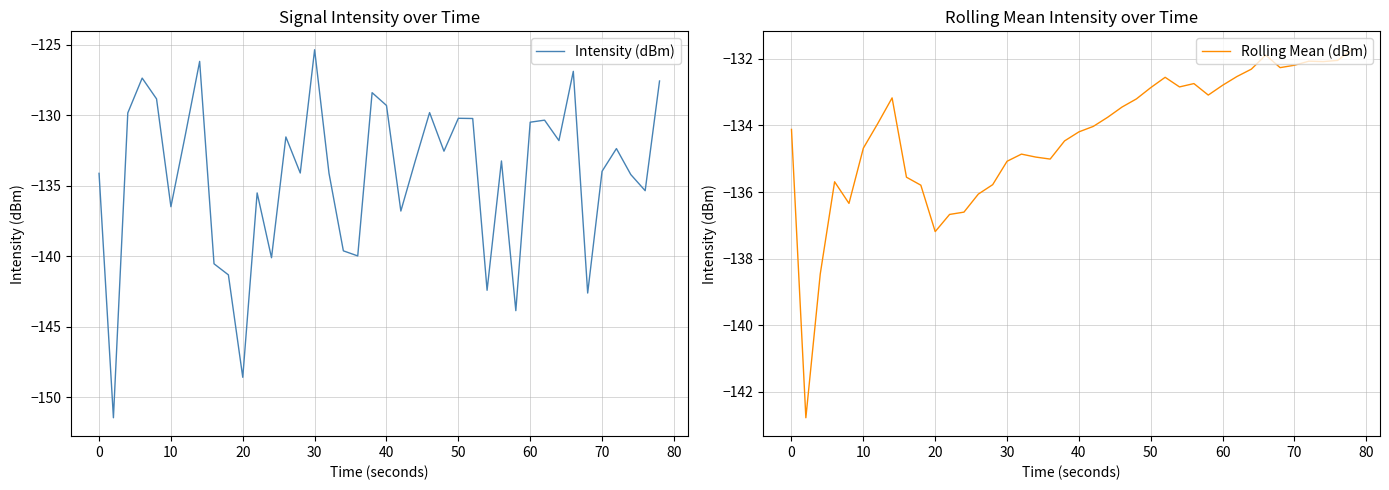

True or false: Rolling Mean (dBm) has a value of -72.7 at 40.

False